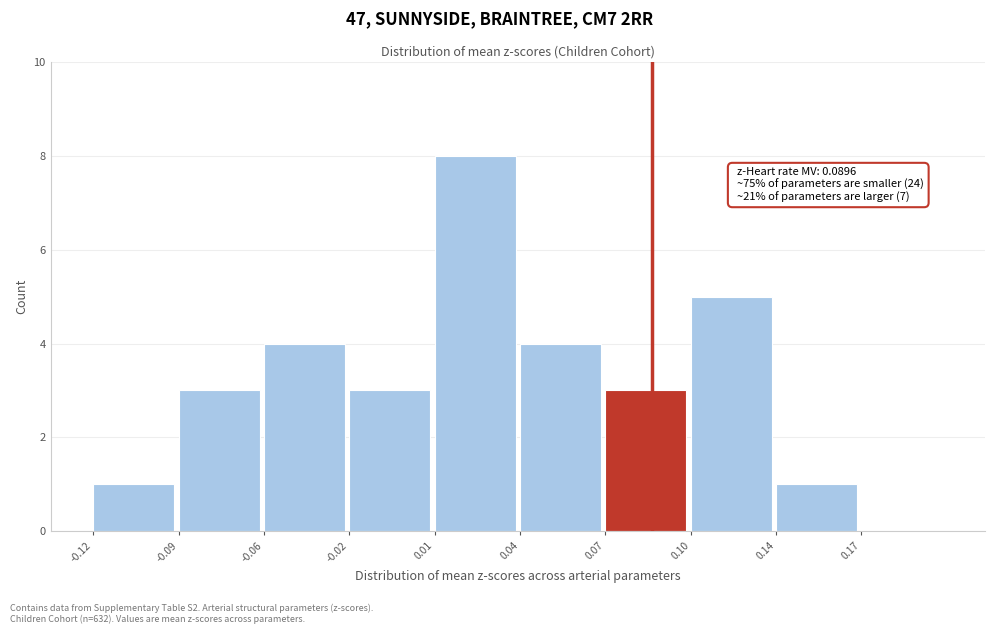

Reading right to left, extract all data points from this chart.

0.17=0	0.14=1	0.10=5	0.07=3	0.04=4	0.01=8	-0.02=3	-0.06=4	-0.09=3	-0.12=1